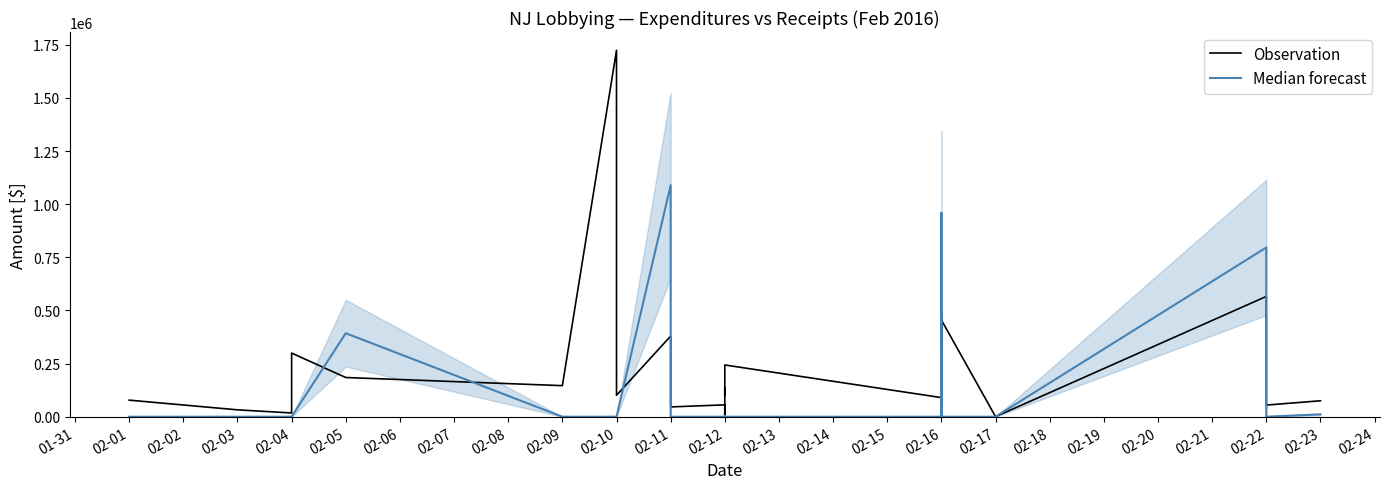

Between 02-11 and 02-12, which series saw the biggest shift?

Median forecast